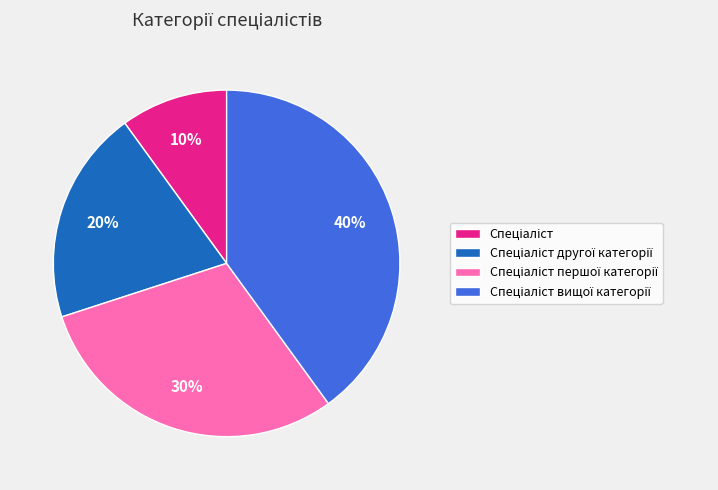

Does any single category account for the majority?

No